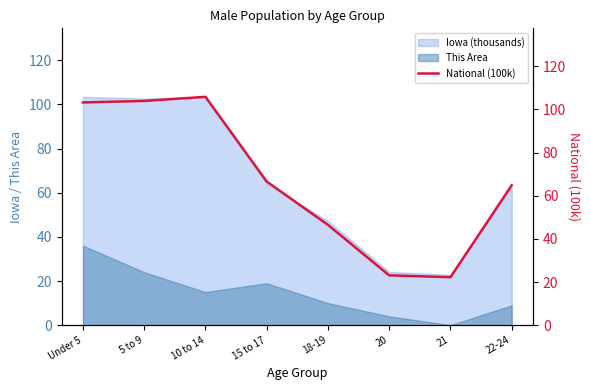

What is the sum of all values?

536.1